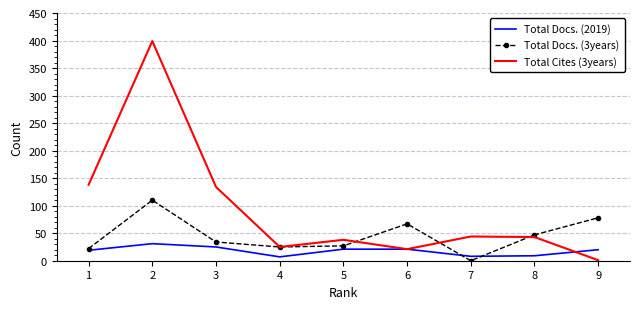

What is the difference between the maximum and minimum values in the Total Docs. (2019) series?

24